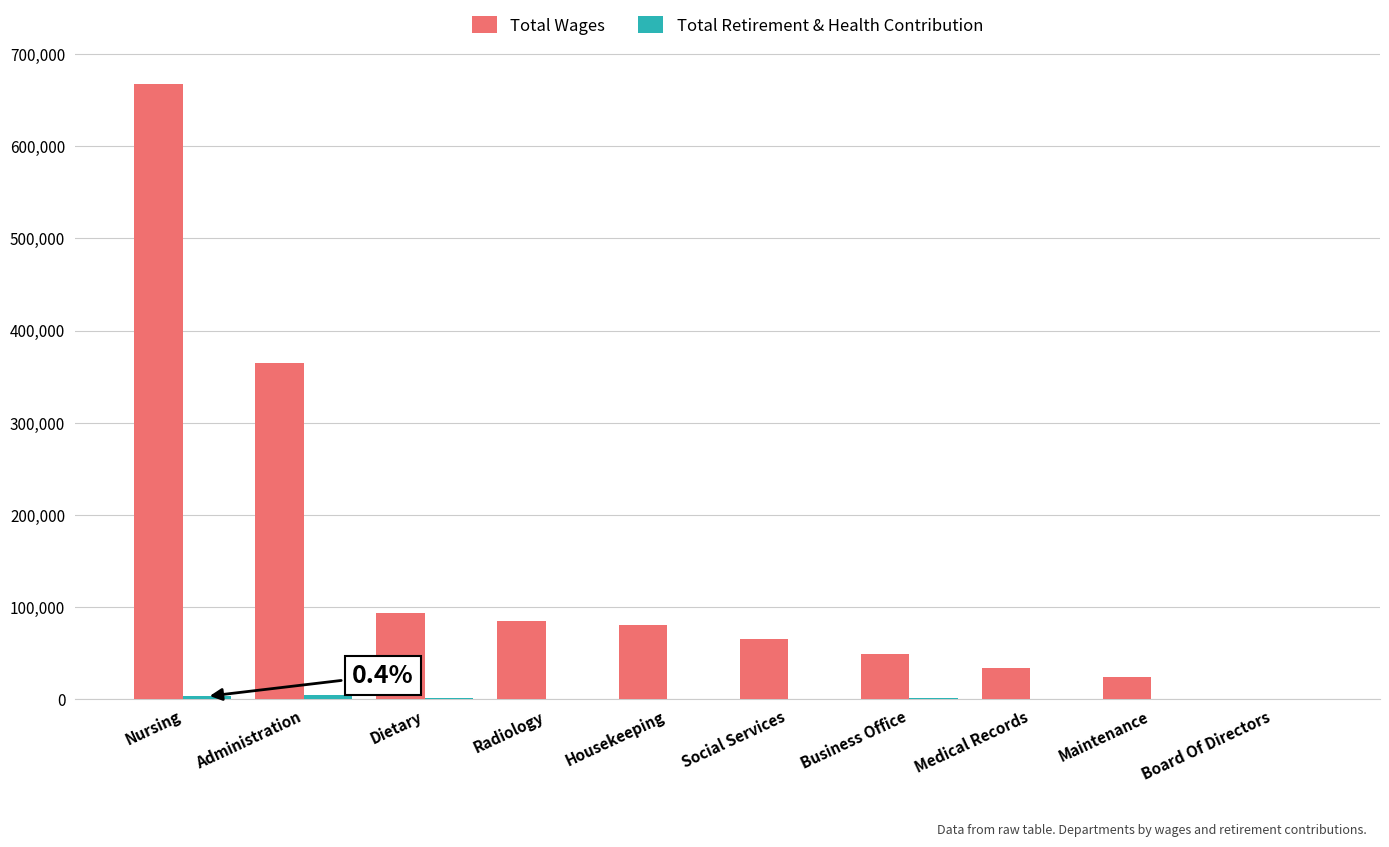

What is the total value across all series at Housekeeping?

79847